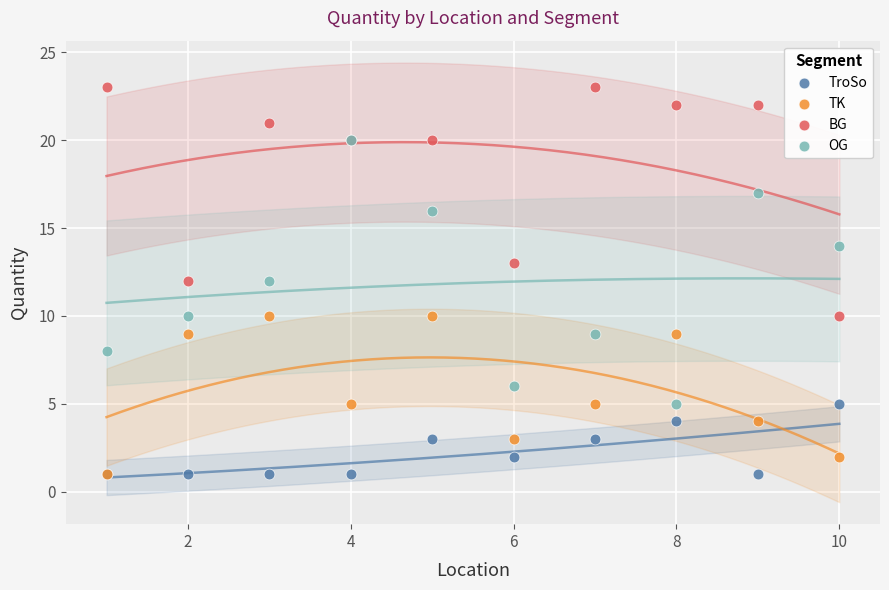

Which series reaches the maximum Y coordinate?

BG